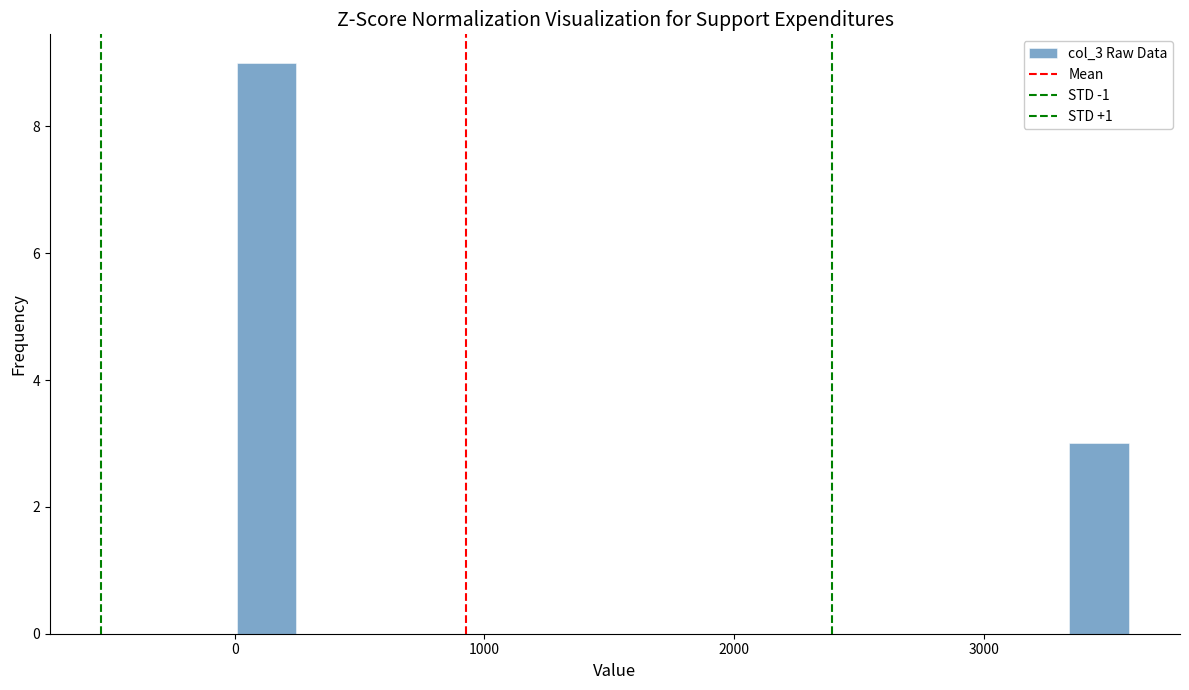

Read against the x-axis, roughly where is the centre of the tallest bar?

100